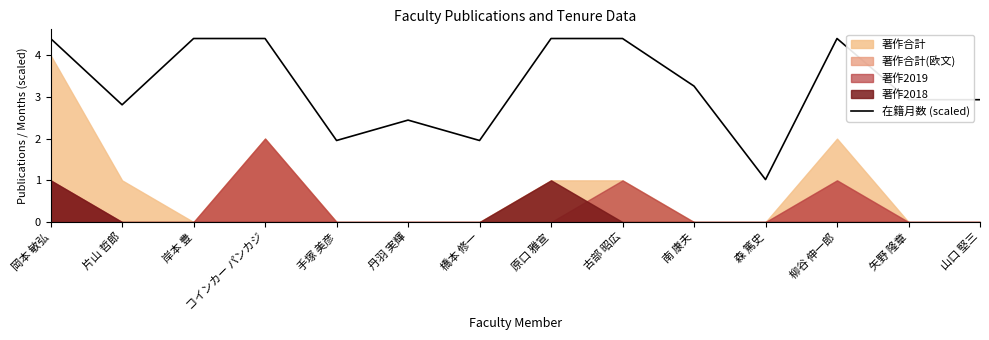

List the labels in order of value, smallest first.

森 篤史, 手塚 美彦, 橋本 修一, 丹羽 実輝, 片山 哲郎, 矢野 隆章, 山口 堅三, 南 康夫, 岡本 敏弘, 岸本 豊, コインカー パンカジ, 原口 雅宣, 古部 昭広, 柳谷 伸一郎